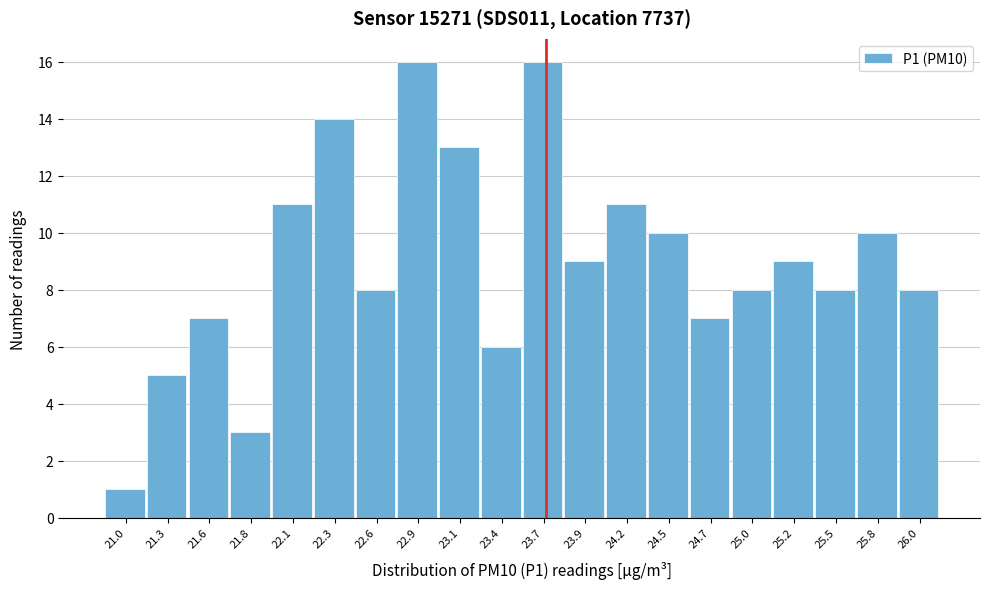

Reading left to right, what are all the values shown in this chart?

1	5	7	3	11	14	8	16	13	6	16	9	11	10	7	8	9	8	10	8